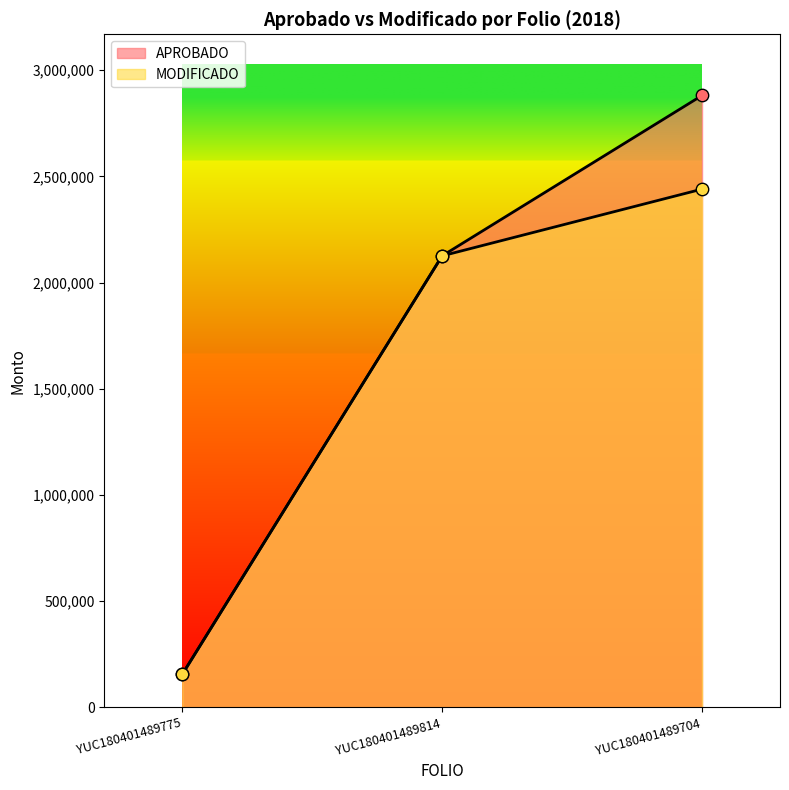

Is the value of APROBADO at YUC180401489704 greater than the value of MODIFICADO at YUC180401489775?

Yes